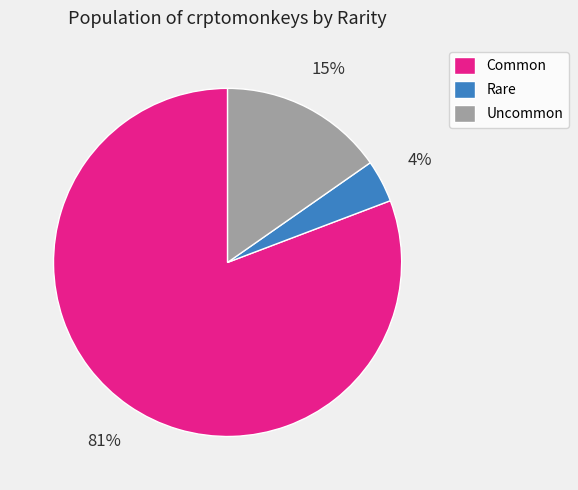

To the nearest percent, what is the combined percentage of Common and Rare?

85%